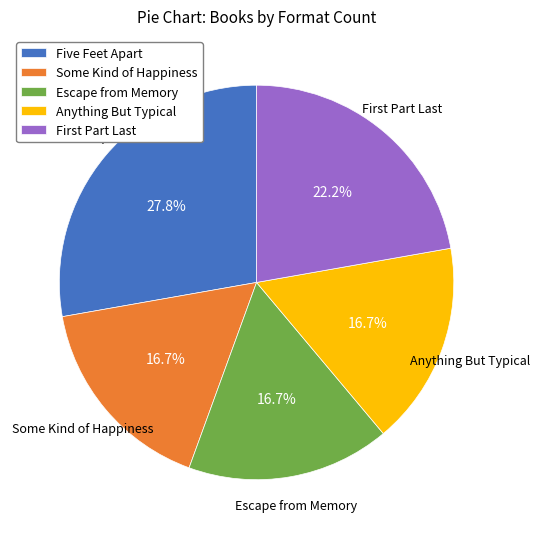

To the nearest percent, what is the average slice percentage?

20%